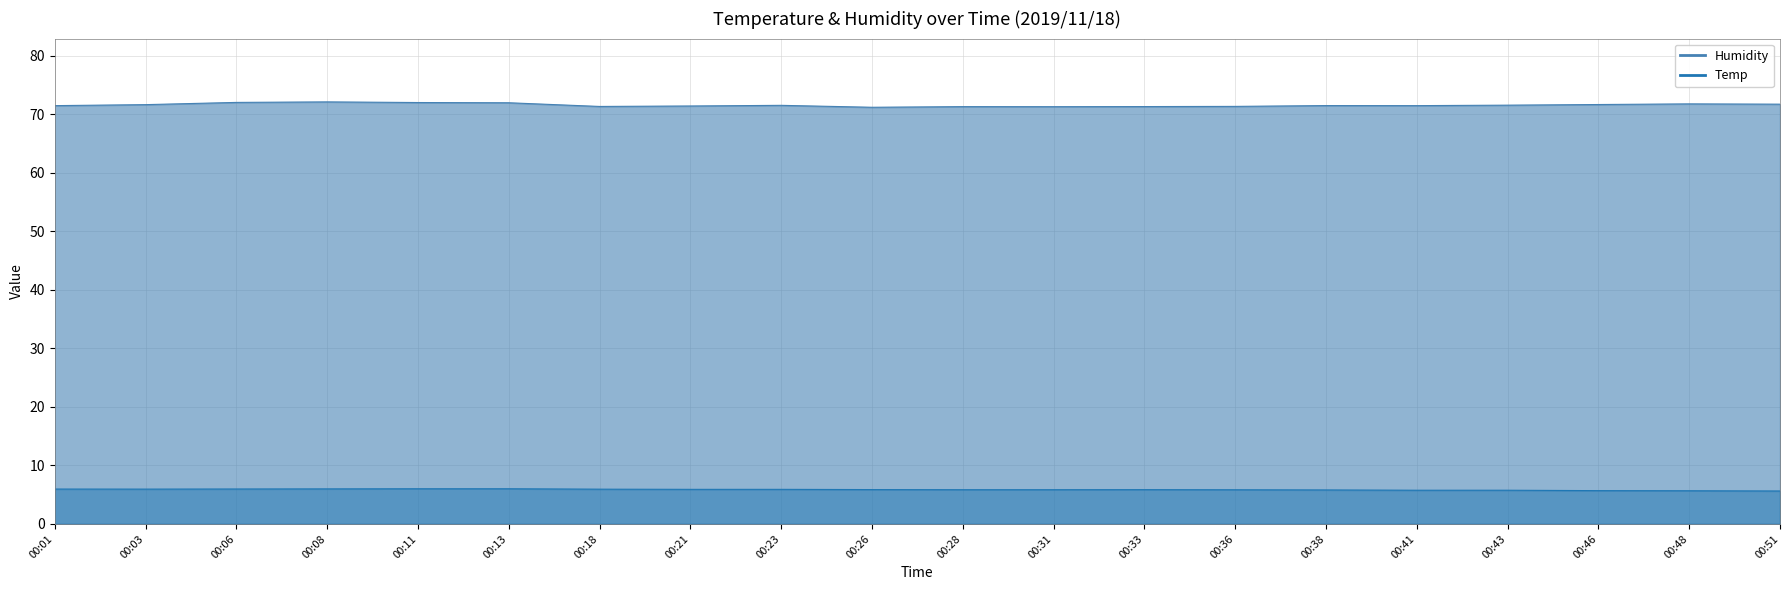

List the series in order of their overall mean, lowest first.

Temp, Humidity